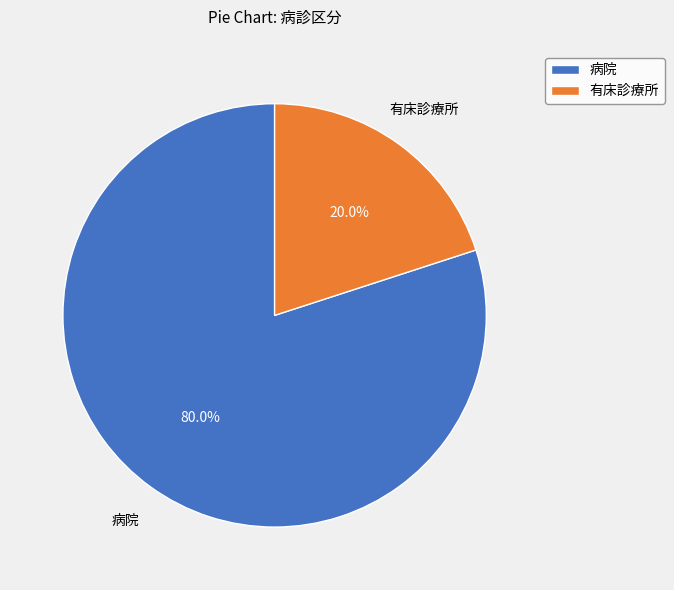

How many slices are in this pie chart?

2